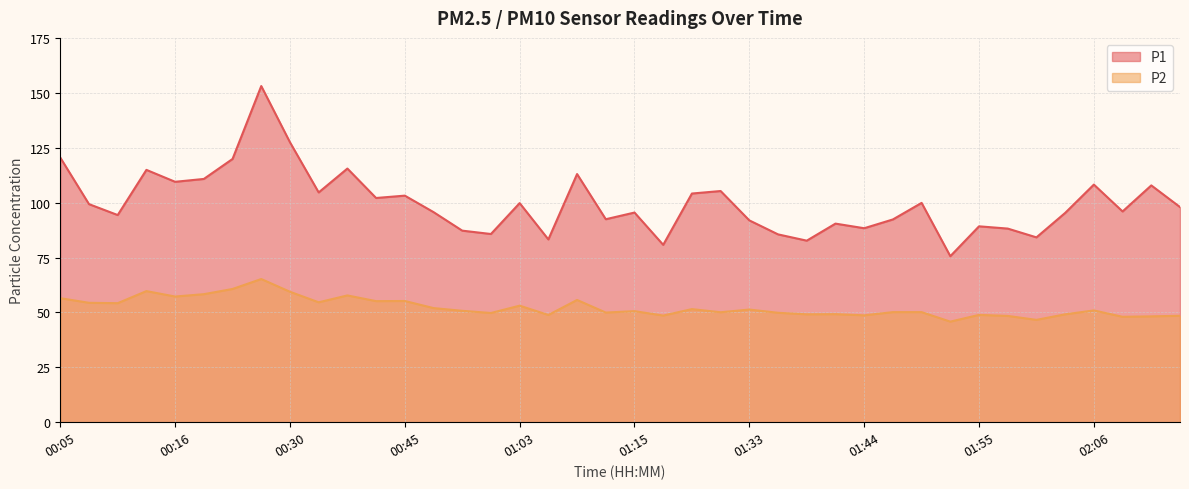

True or false: P1 and P2 intersect in this chart.

False